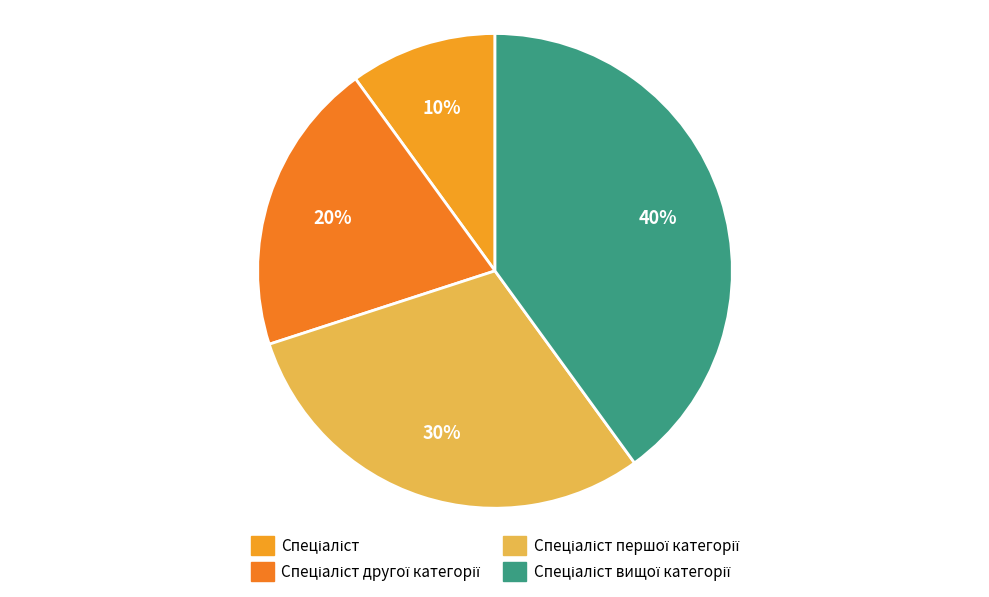

How many segments does this pie chart have?

4